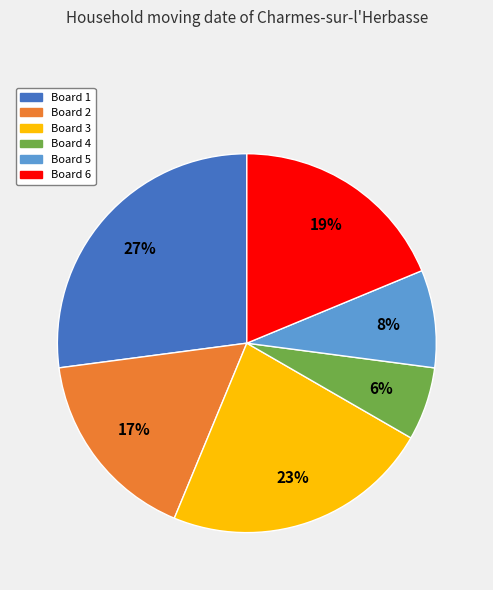

Is there a majority slice in this chart?

No